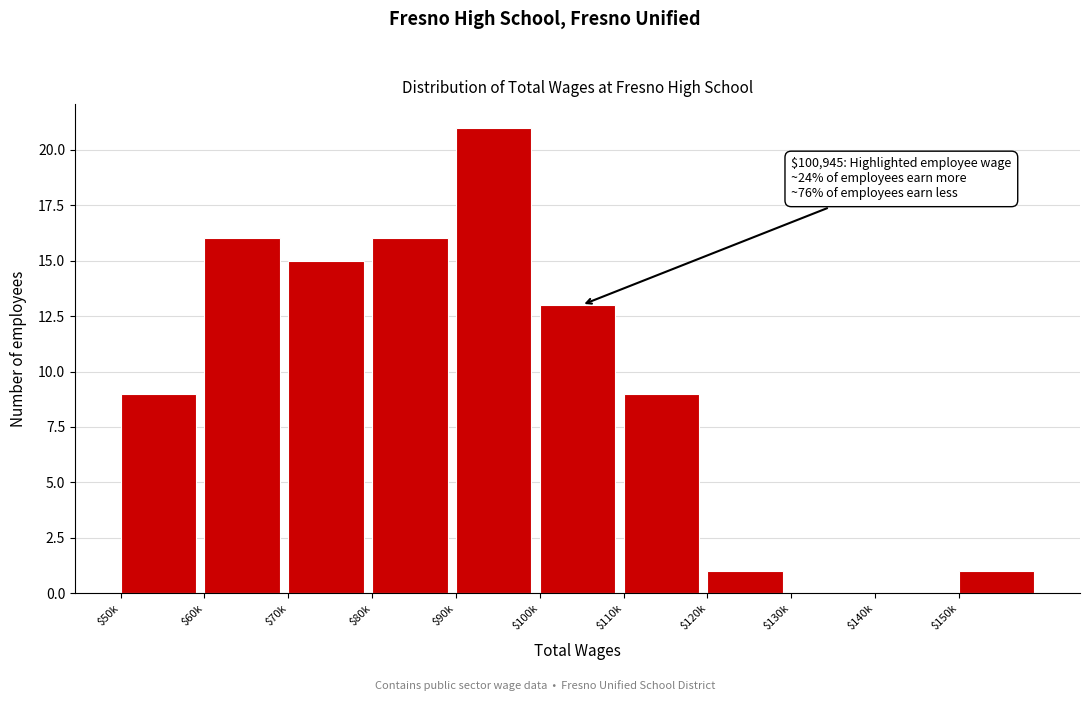

The chart shows a value of 0 at $150k. True or false?

False